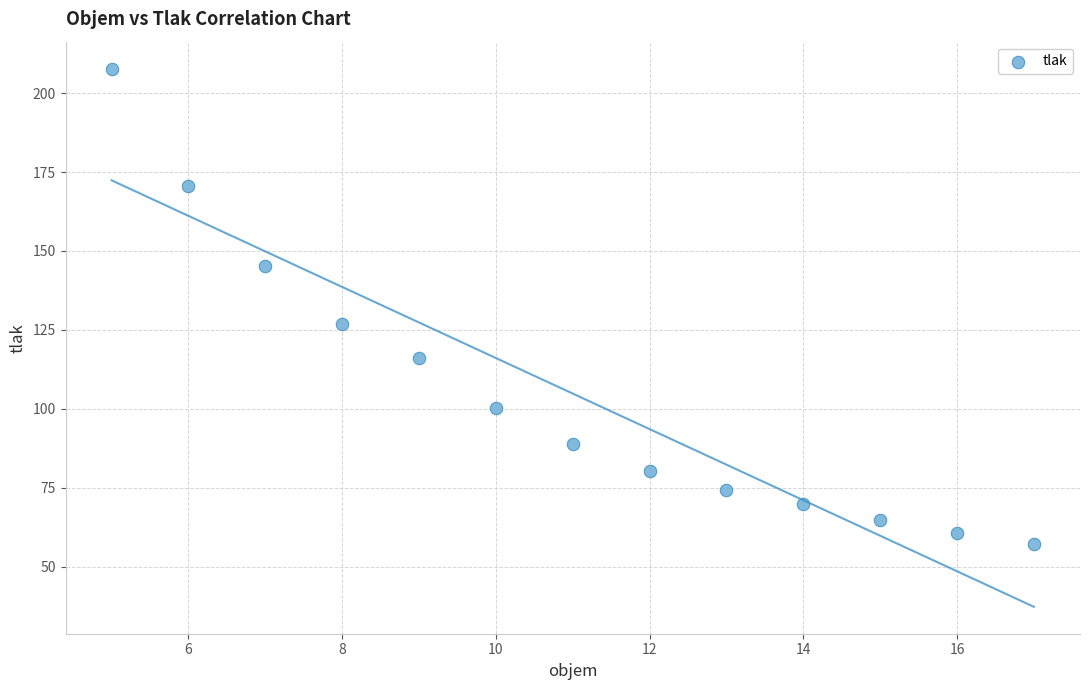

What Y value in the scatter plot is closest to 132?

126.8